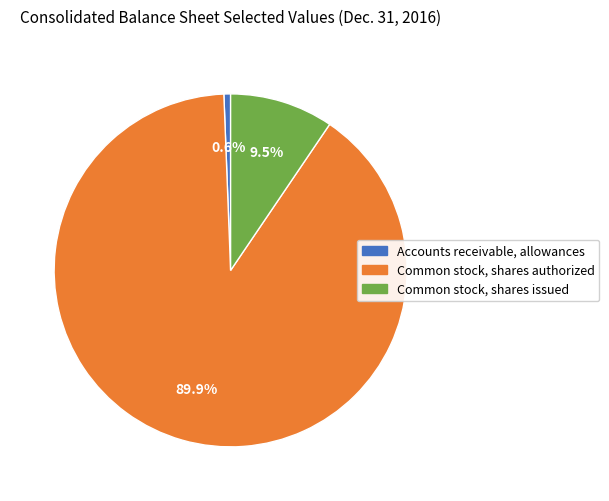

Is it true that Common stock, shares authorized is 90% of the pie?

True